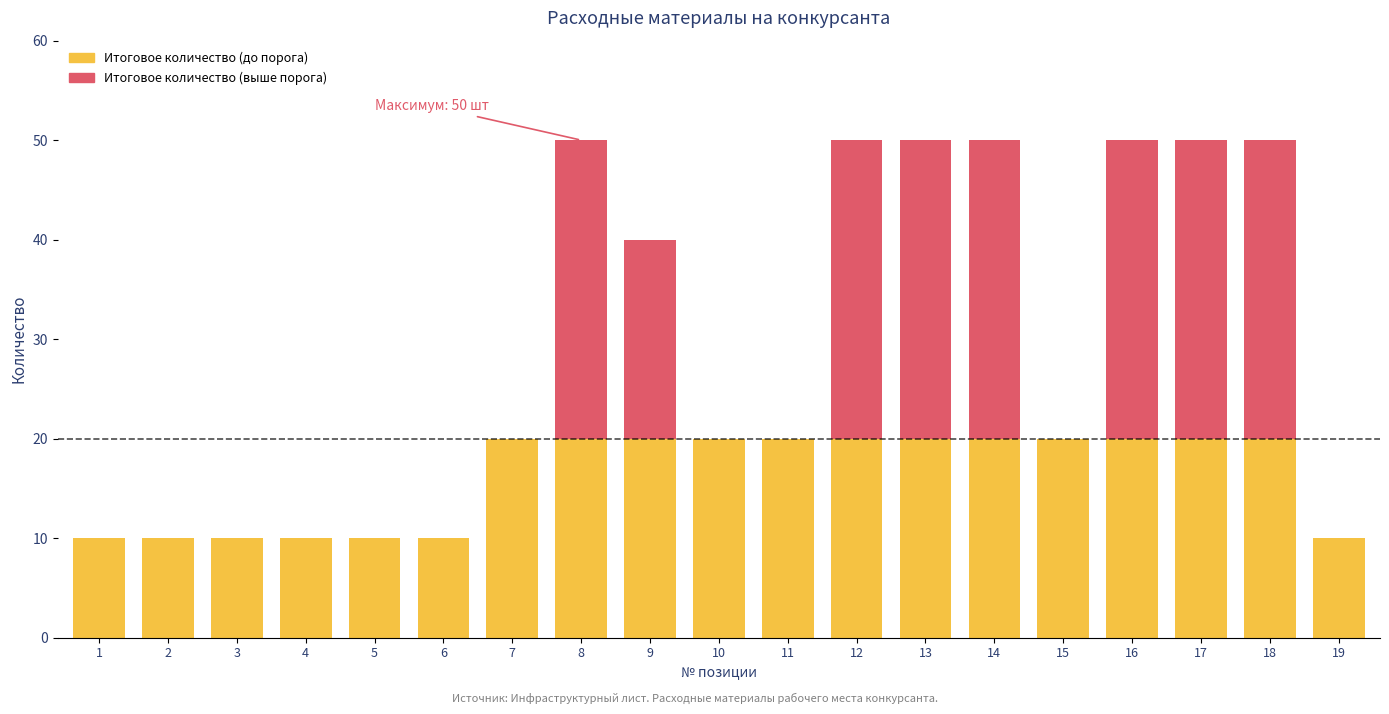

The value of Итоговое количество (до порога) at 9 is 12. True or false?

False